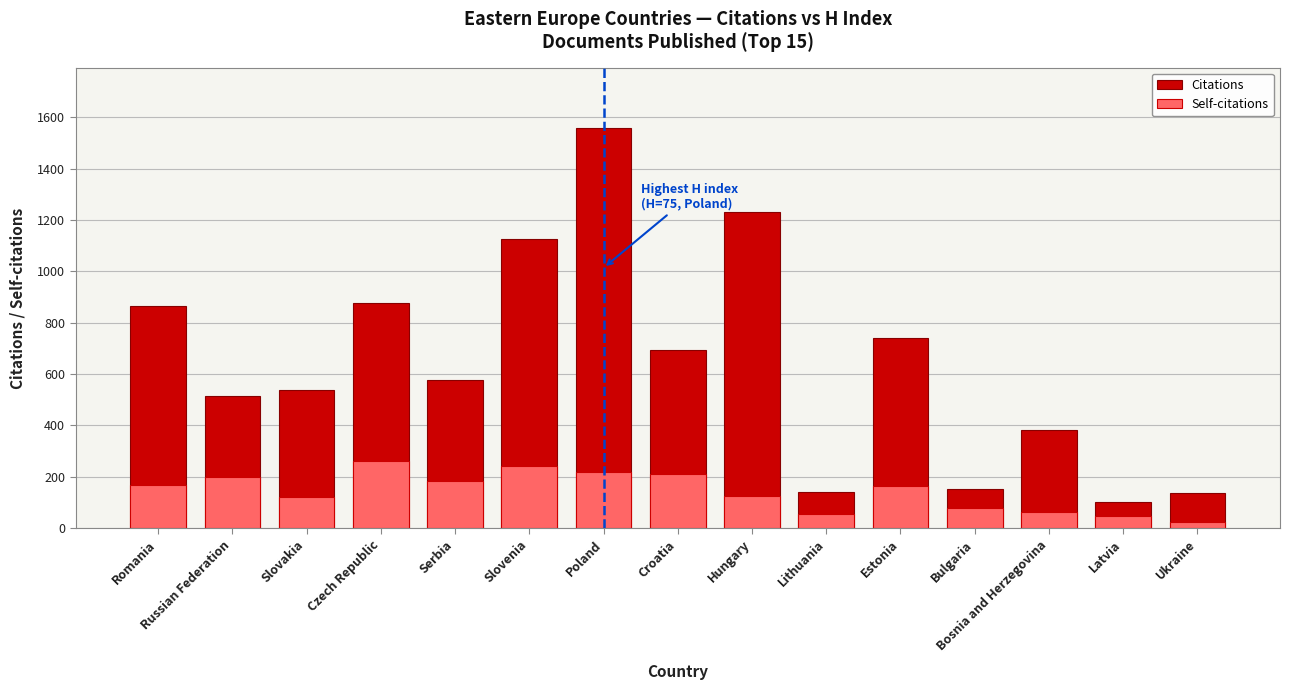

What are all the series names shown in the legend?

Citations, Self-citations